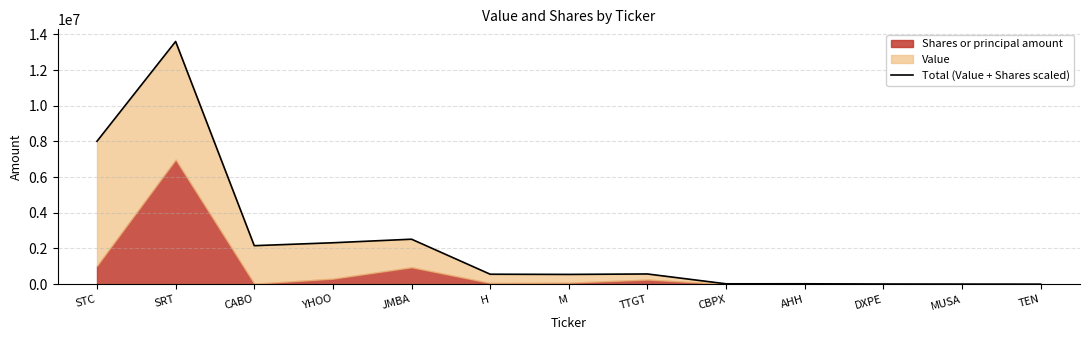

What is the label of the 5th point from the right?

CBPX